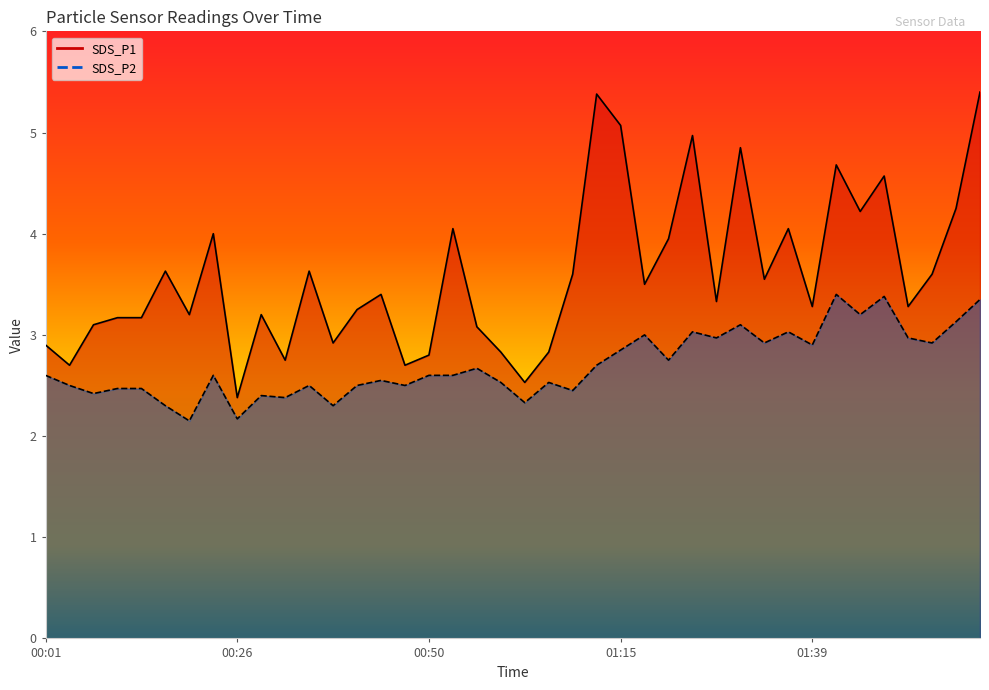

What is the approximate value of SDS_P1 at 01:24?

5.0